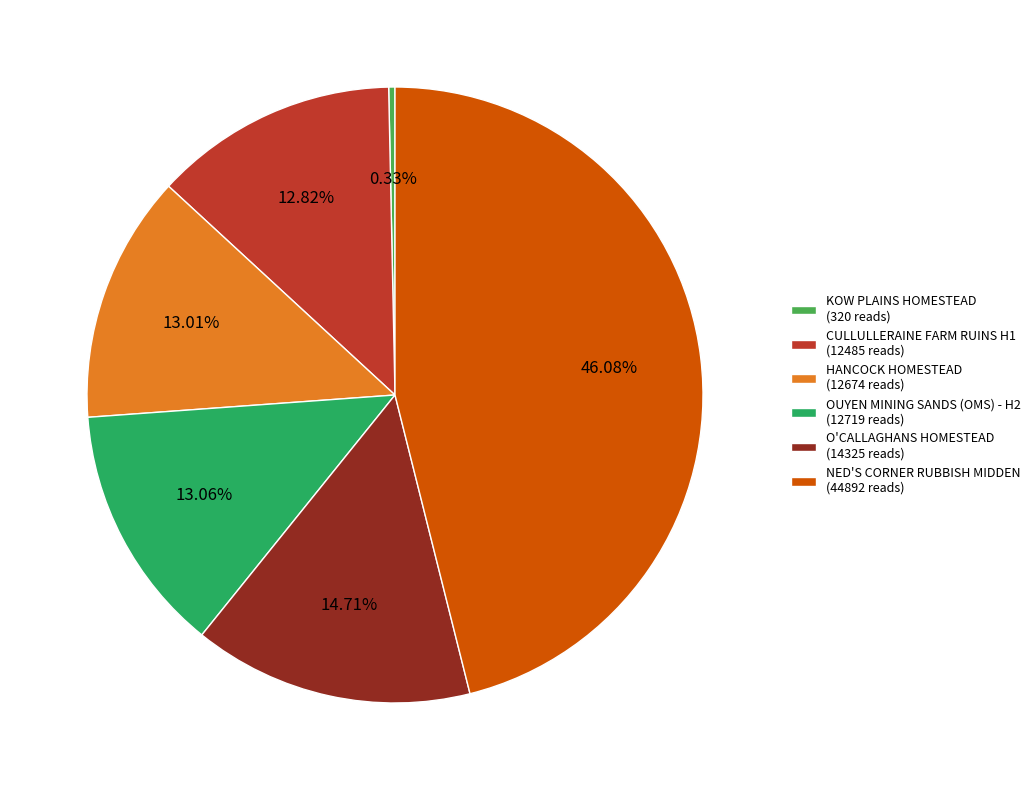

How many slices are in this pie chart?

6